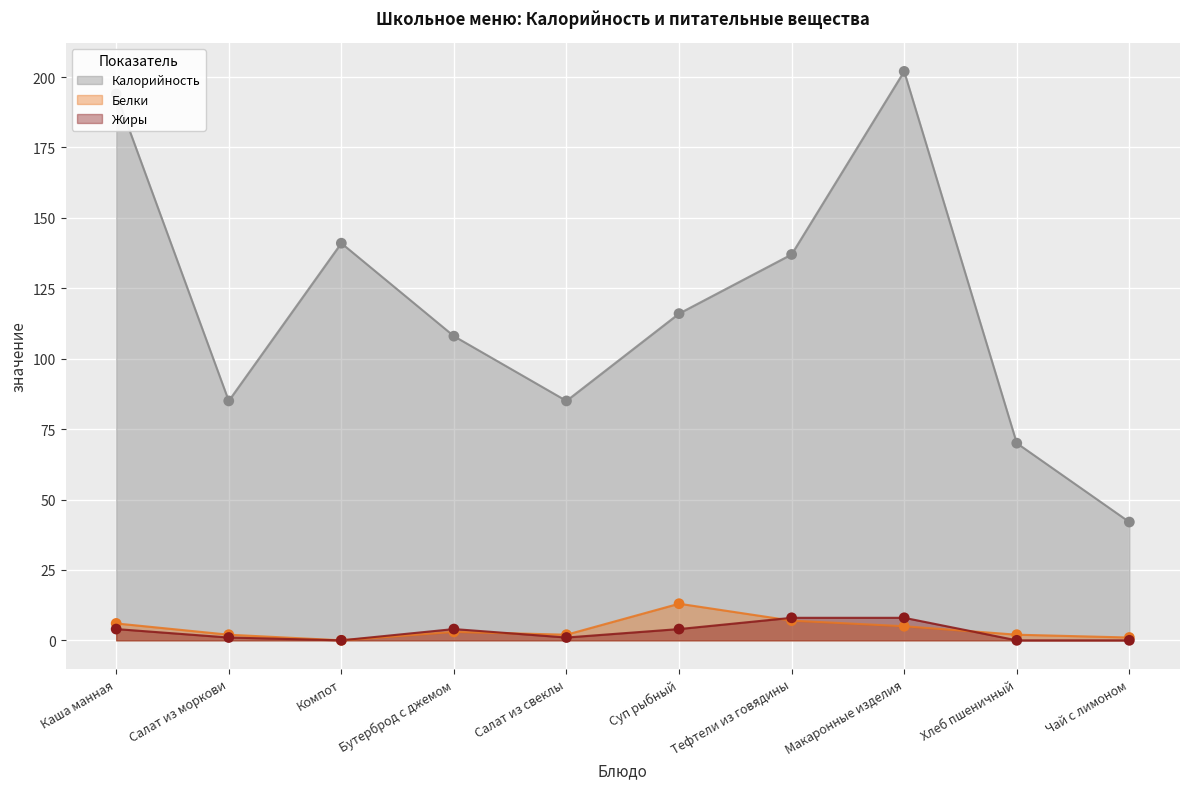

Which series has the largest Y range (max minus min)?

Калорийность